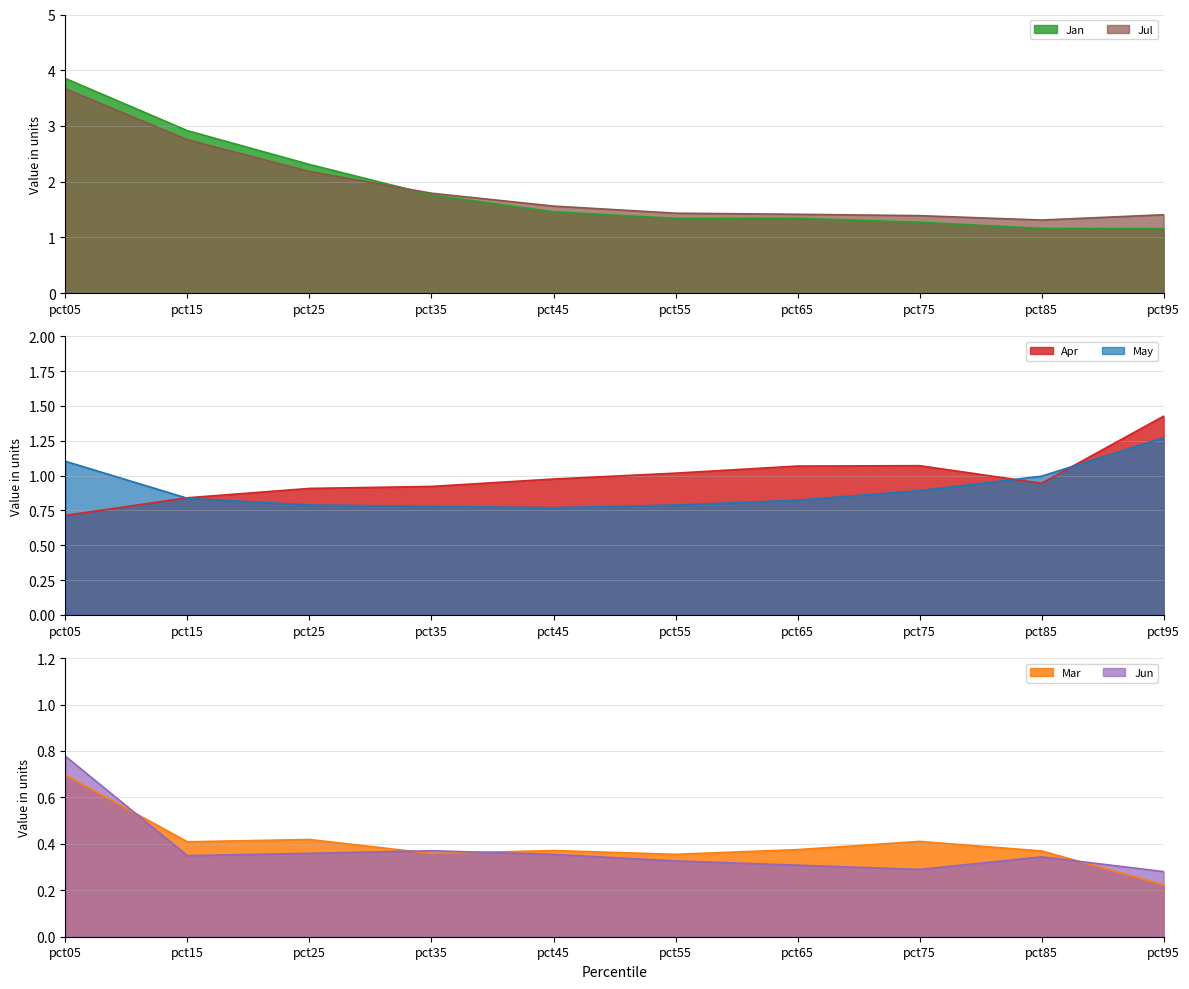

What is the sum of the Jul values at pct25 and pct45?

3.7